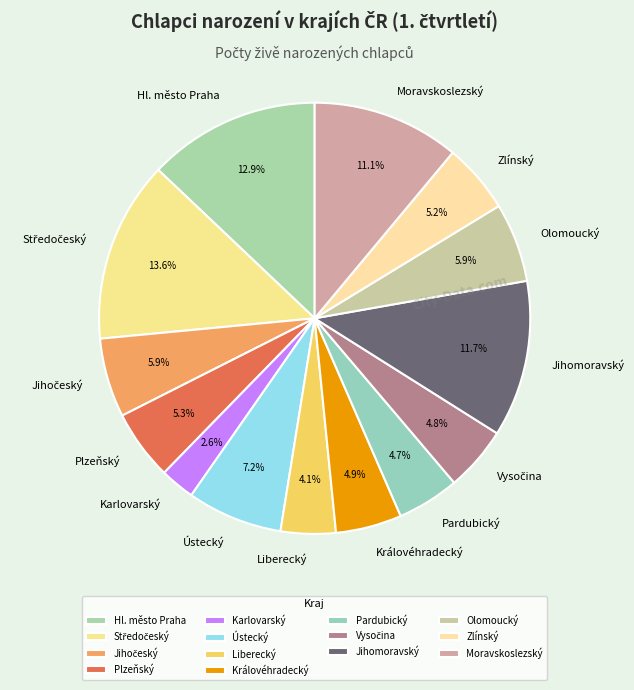

What is the ratio of the value at Hl. město Praha to the value at Olomoucký?

2.2